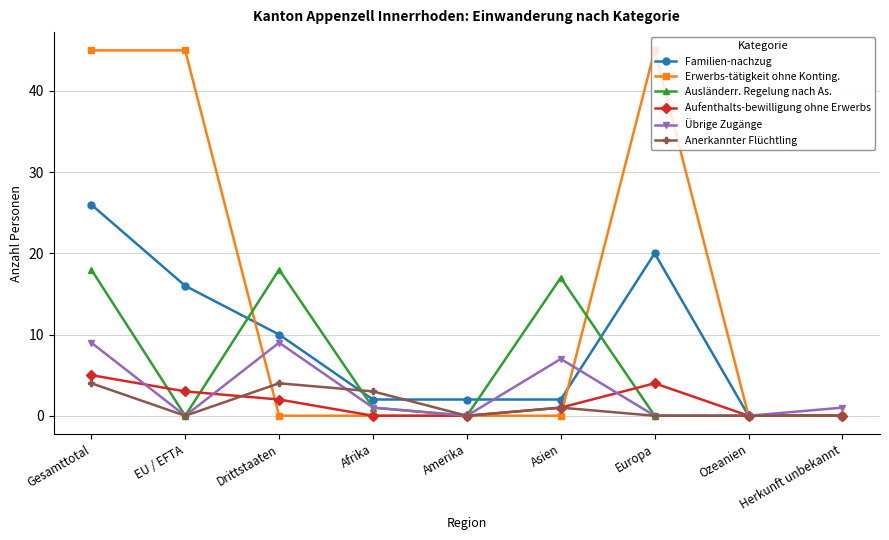

Is it true that Erwerbs-tätigkeit ohne Konting. equals 45 at EU / EFTA?

True